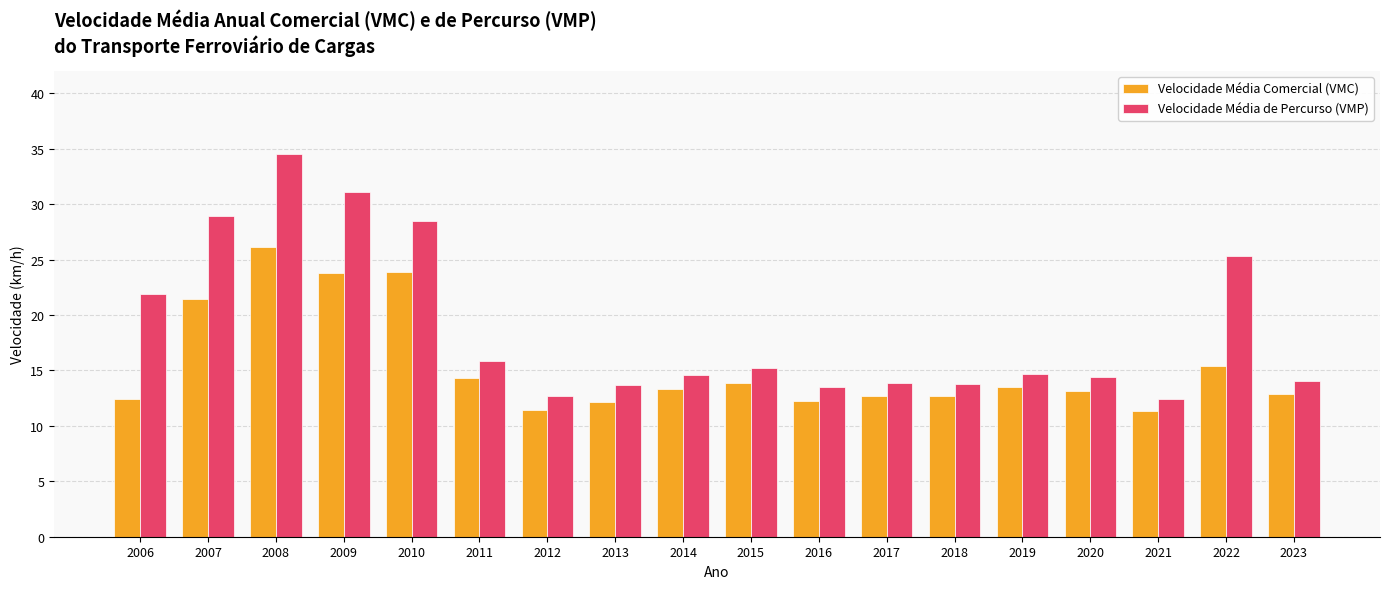

The Velocidade Média Comercial (VMC) series shows 11.5 at 2012. True or false?

True